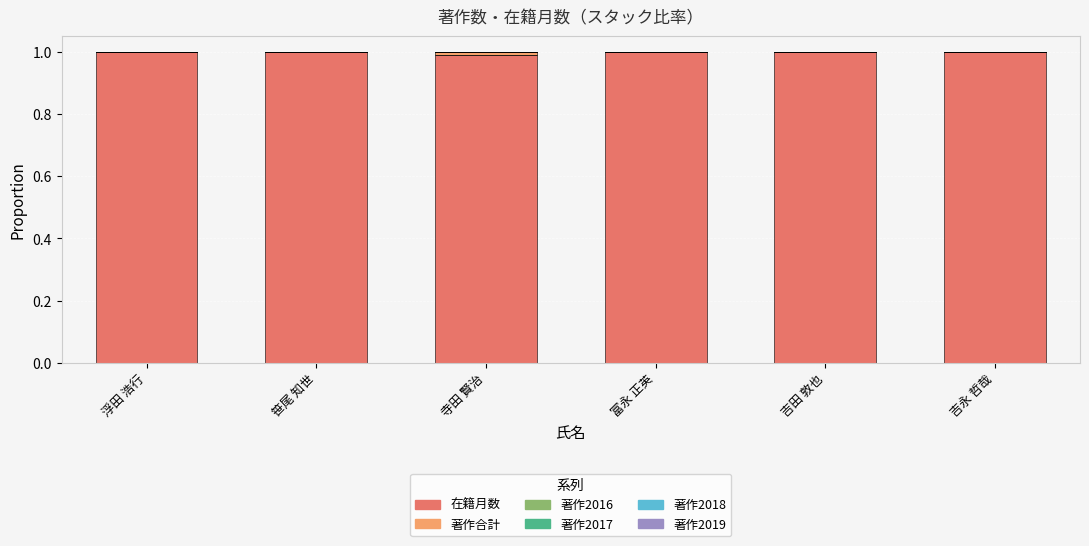

List the series in order of their peak value, lowest first.

著作2016, 著作2017, 著作2018, 著作2019, 著作合計, 在籍月数